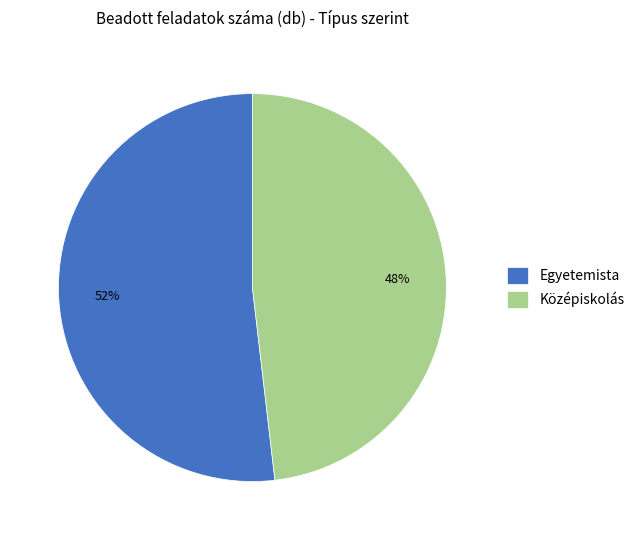

What is the largest slice in the pie chart?

Egyetemista